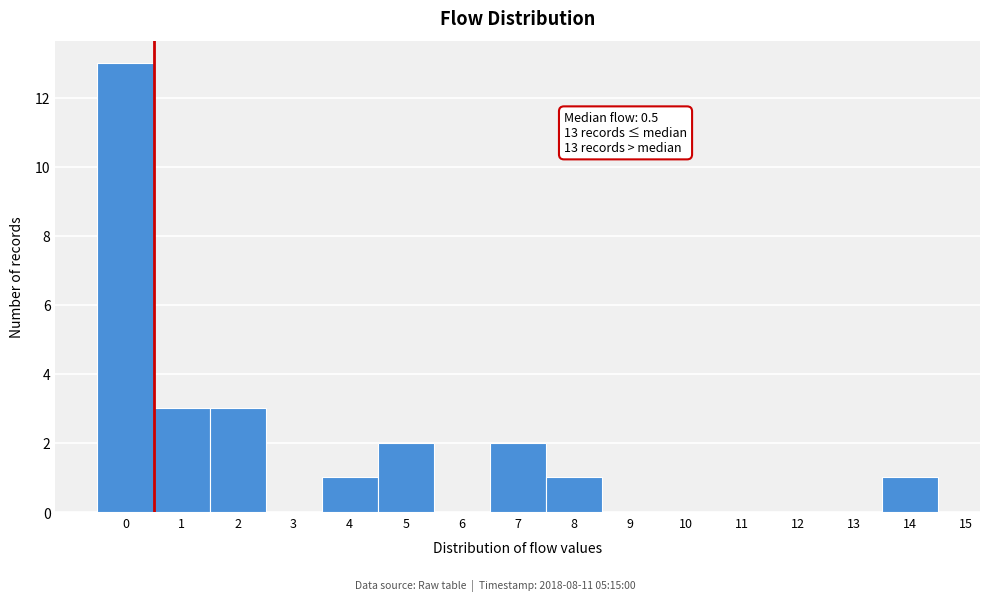

Which range on the x-axis has the tallest bar?

-0.5 to 0.5